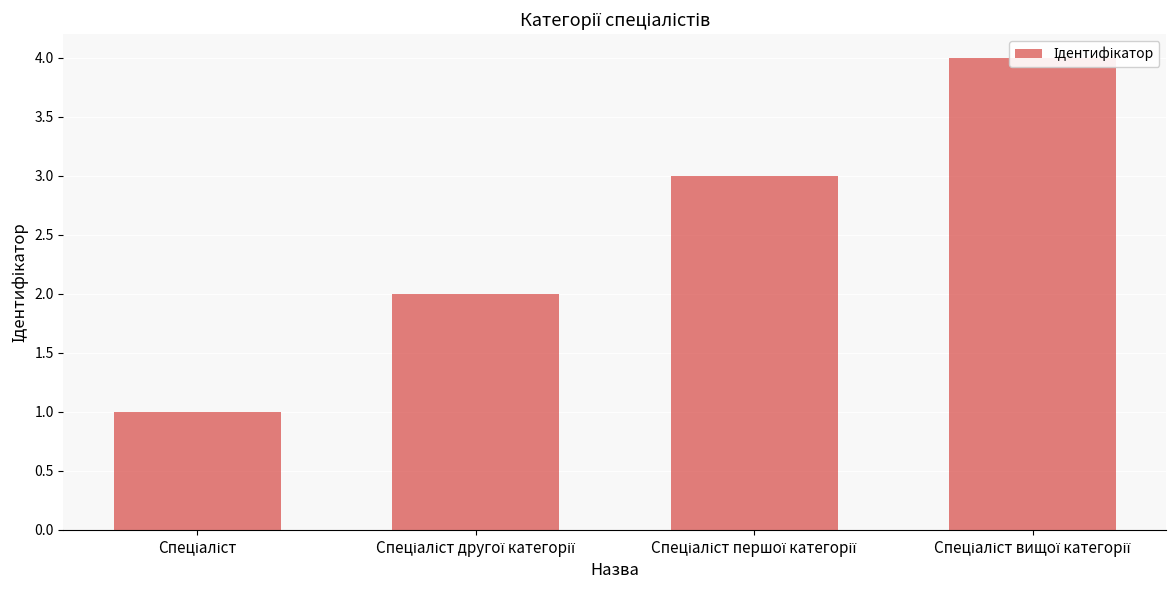

What is the change in value from Спеціаліст to Спеціаліст вищої категорії?

+3